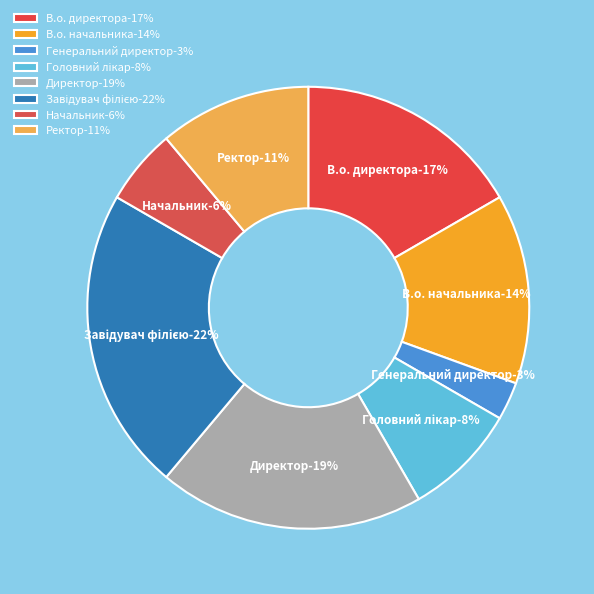

True or false: В.о. директора accounts for 8% of the total.

False